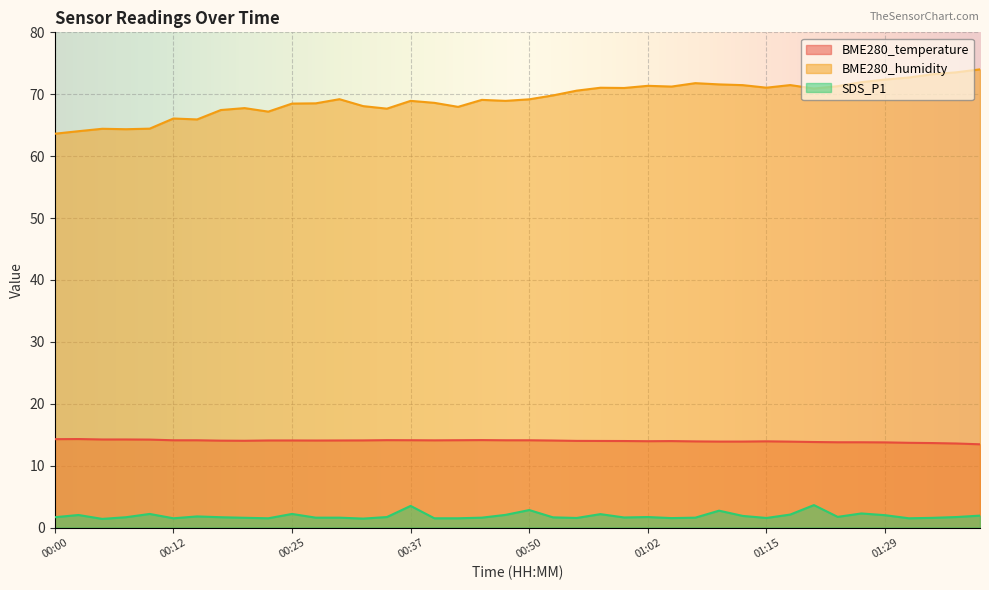

What is the difference between the maximum and minimum values in the BME280_temperature series?

0.9